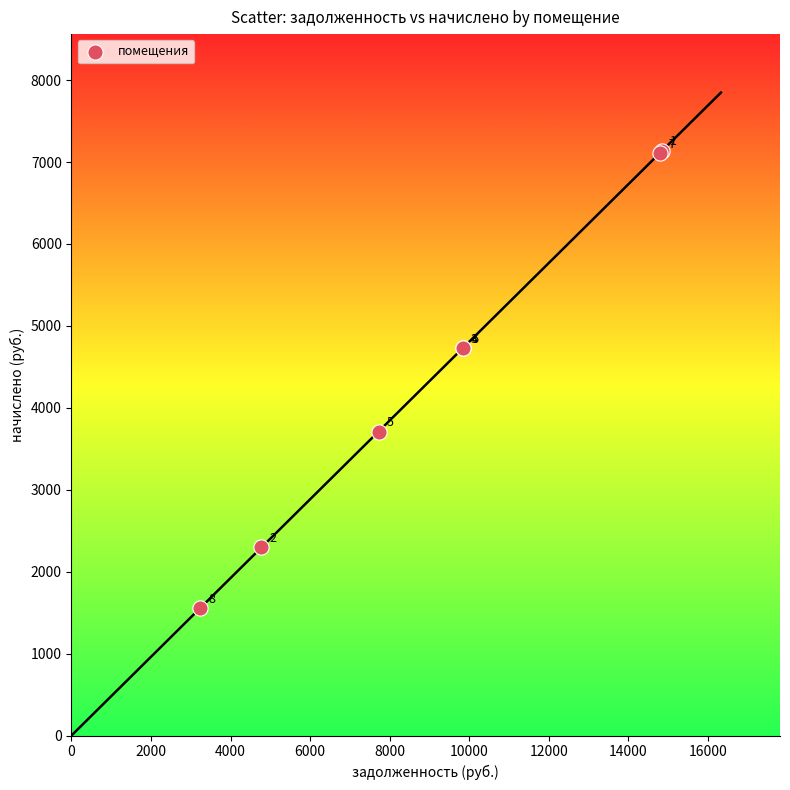

What Y value in the scatter plot is closest to 4344?

4728.5